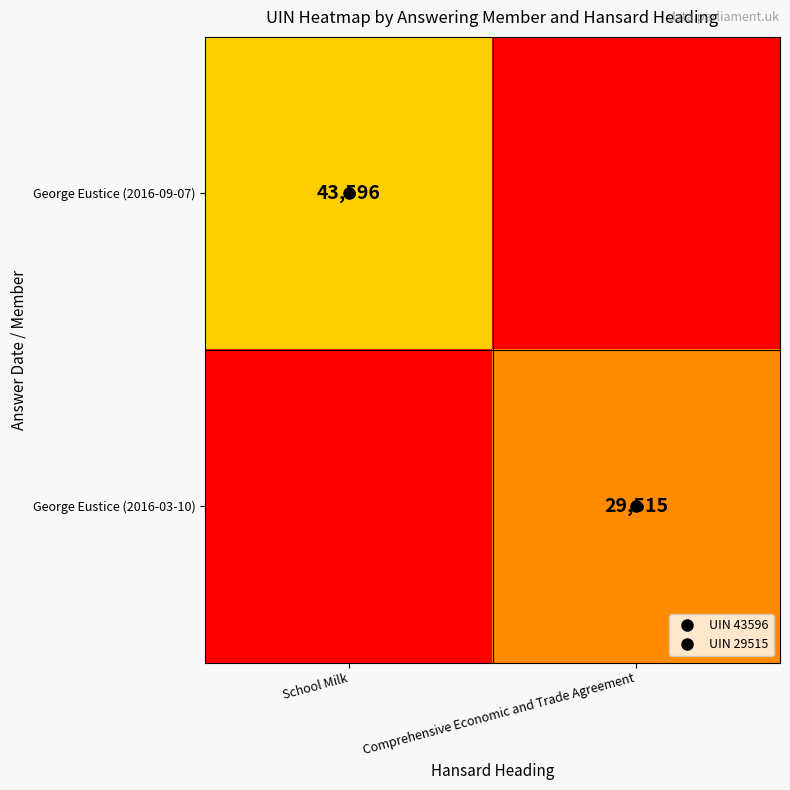

How many distinct data groups are displayed?

2